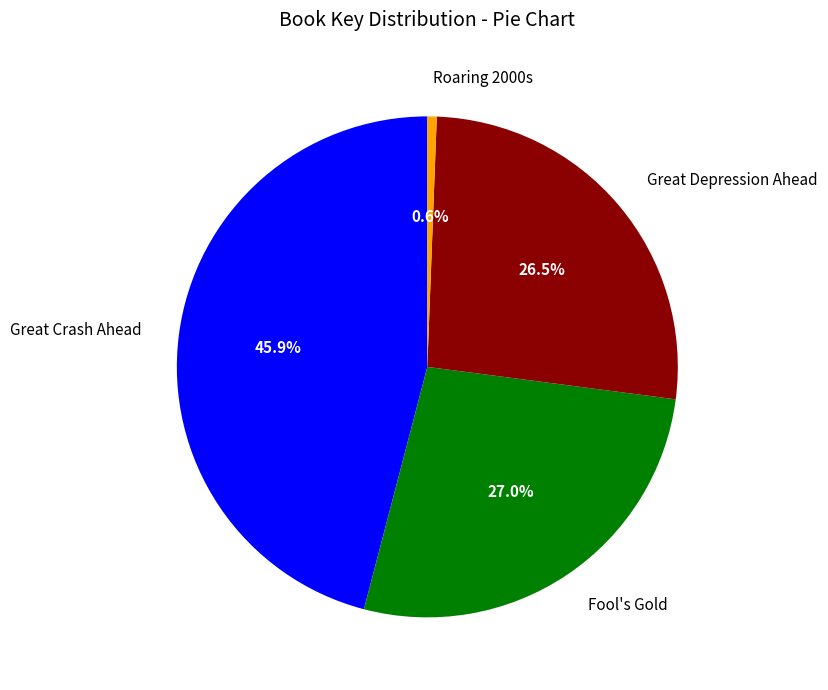

To the nearest percent, what is the combined percentage of Fool's Gold and Roaring 2000s?

28%